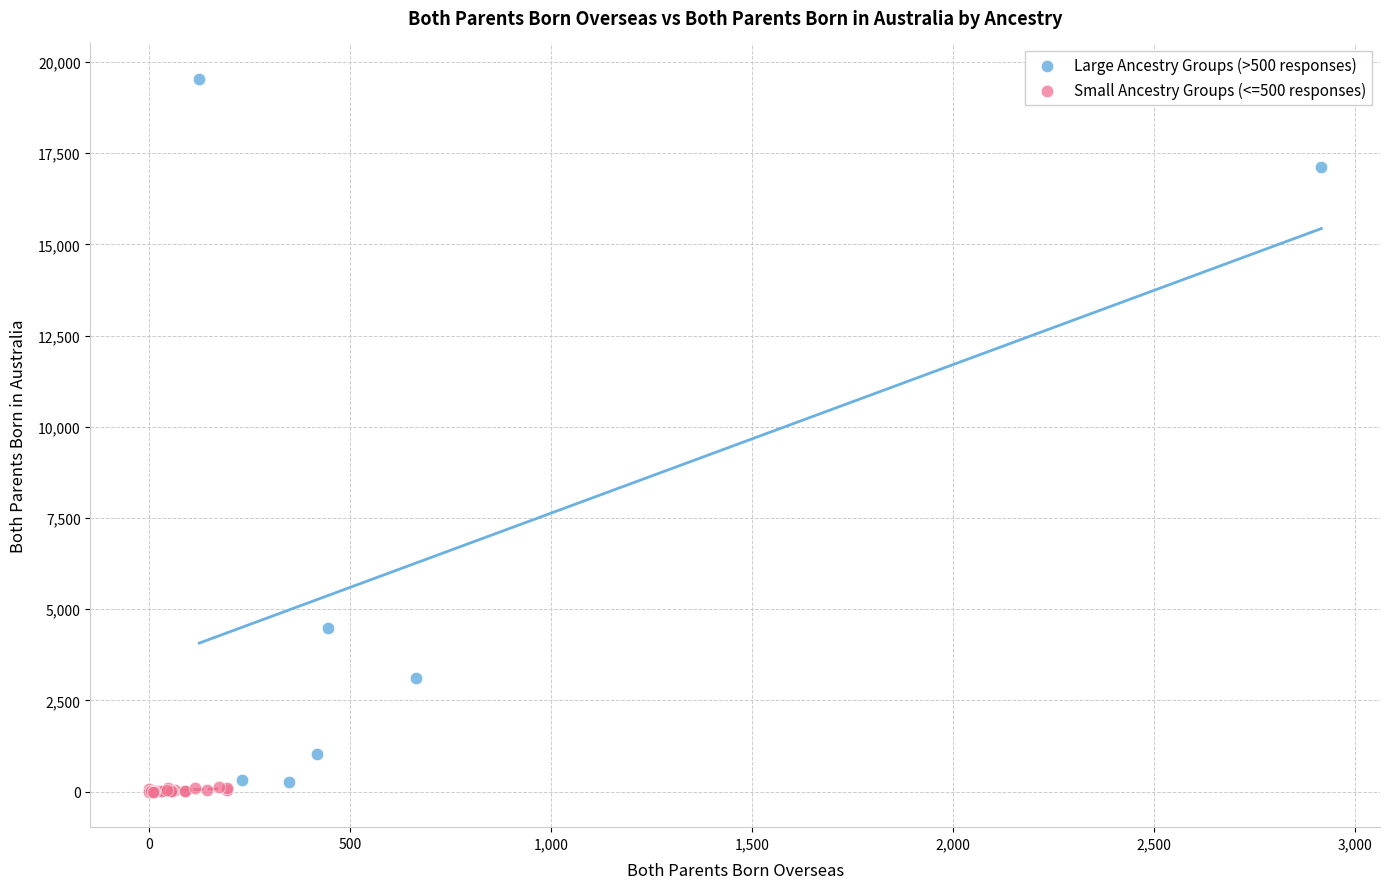

Which series has the widest spread of Y values?

Large Ancestry Groups (>500 responses)